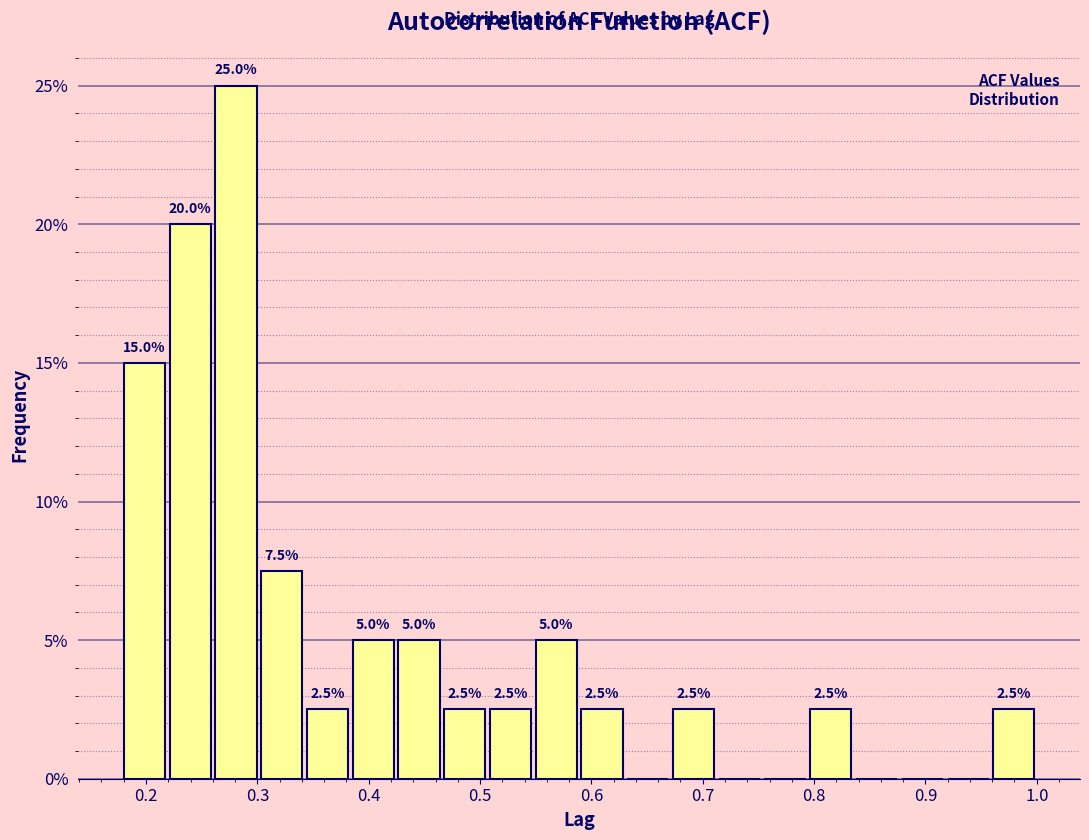

Which range on the x-axis has the tallest bar?

0.26 to 0.30